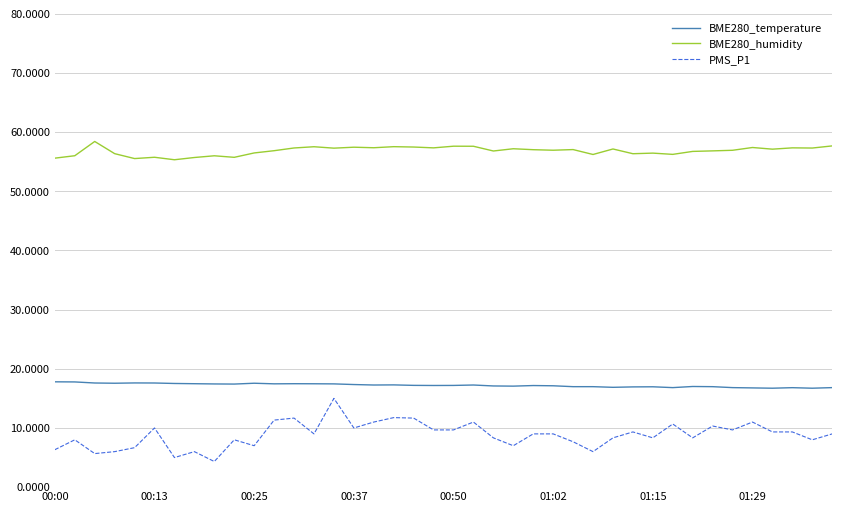

Rank the series by their average value, from highest to lowest.

BME280_humidity, BME280_temperature, PMS_P1